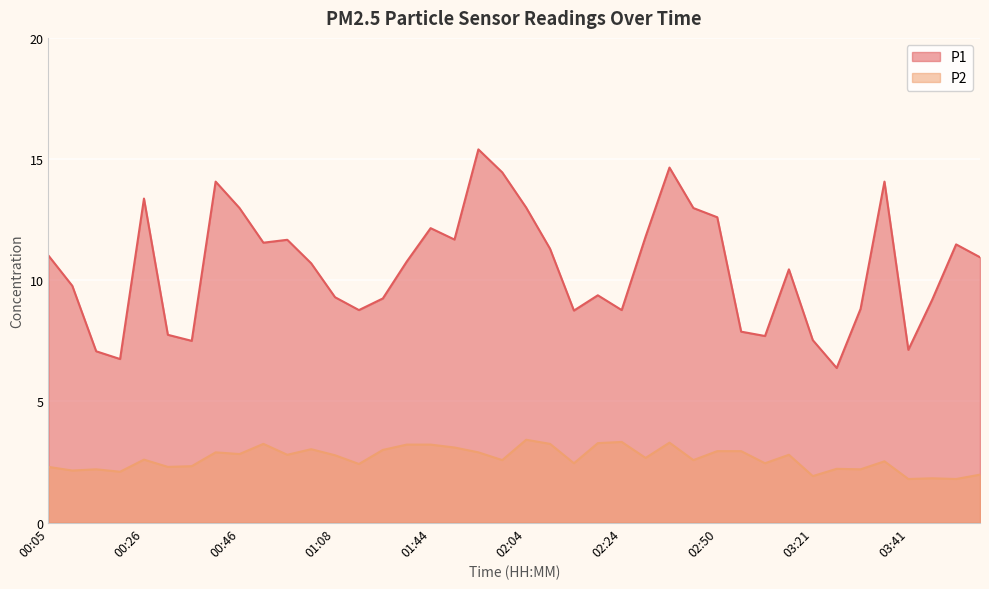

Does the chart display data point markers on the line(s)?

No